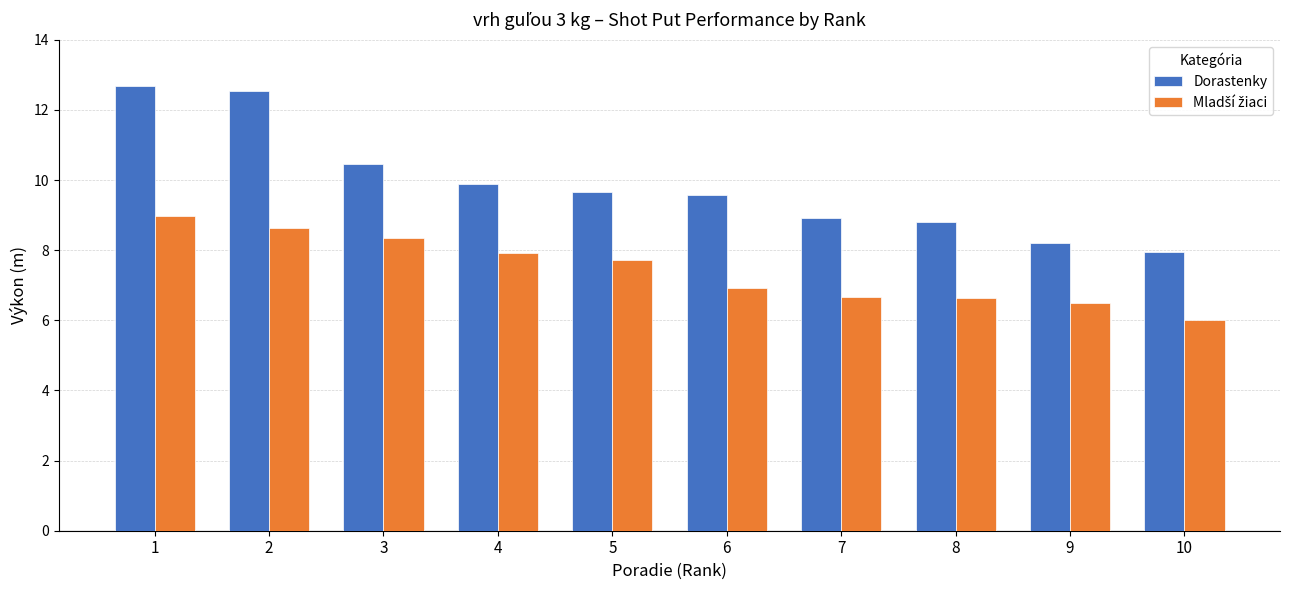

What is the average value of the Dorastenky series?

9.9